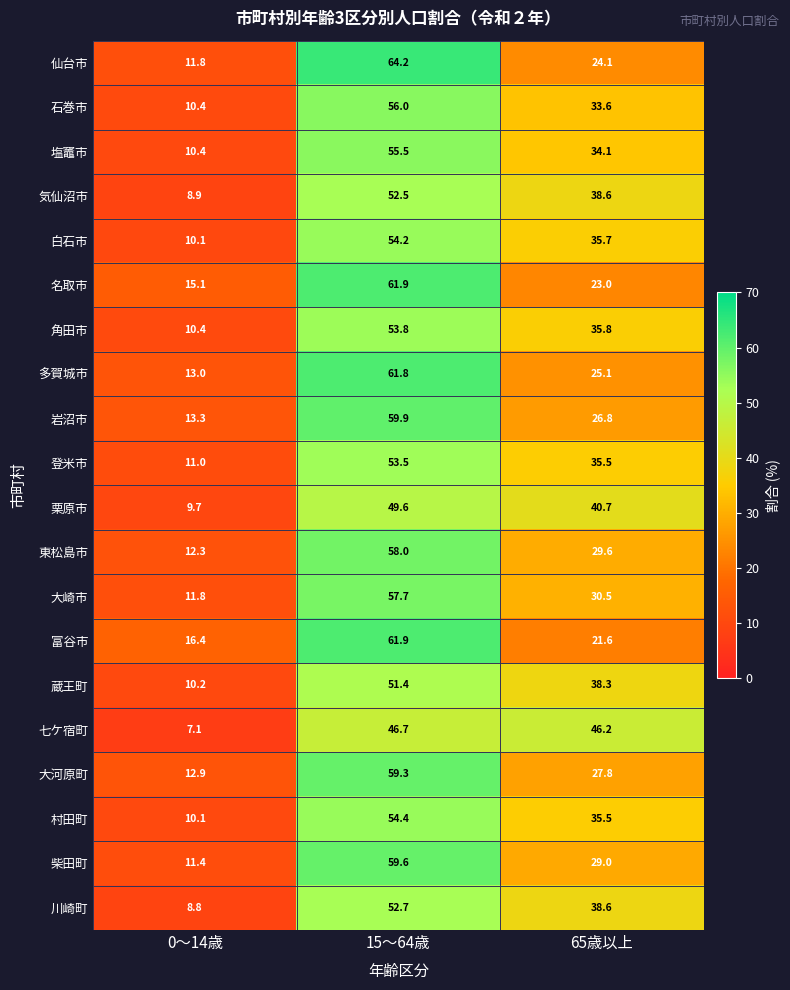

What is the difference between the maximum and minimum values in the 蔵王町 series?

41.2